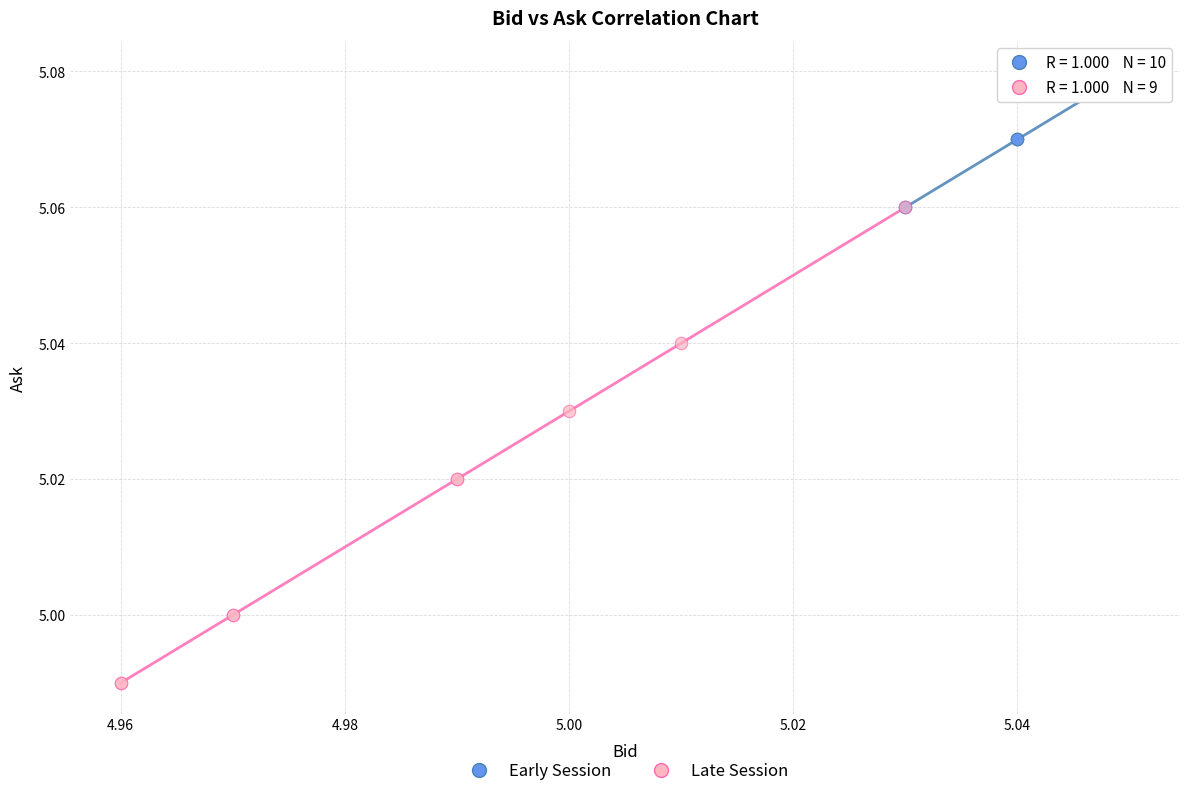

Which series reaches the minimum Y coordinate?

Late Session